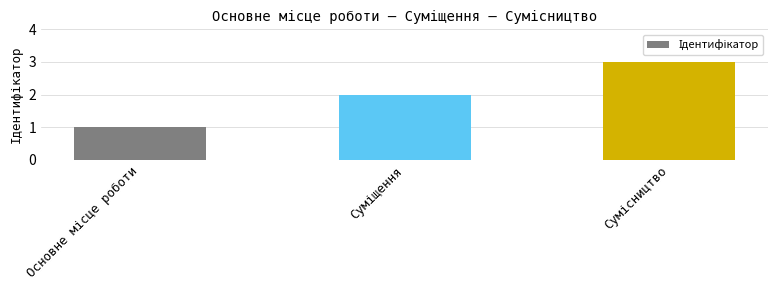

What is the greatest value displayed?

3